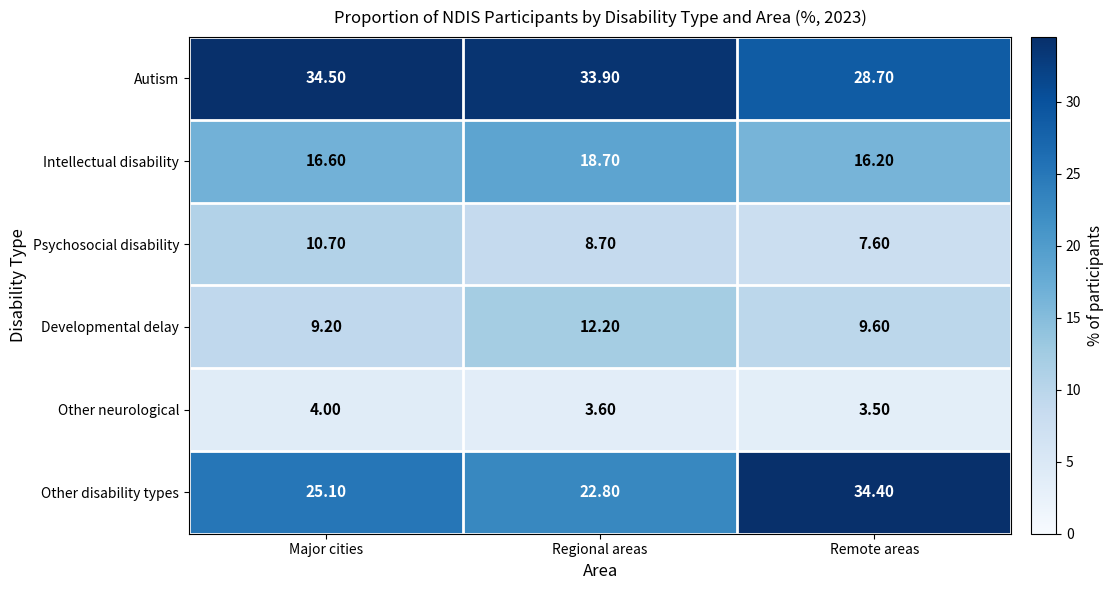

What is the minimum value shown in the chart?

3.5